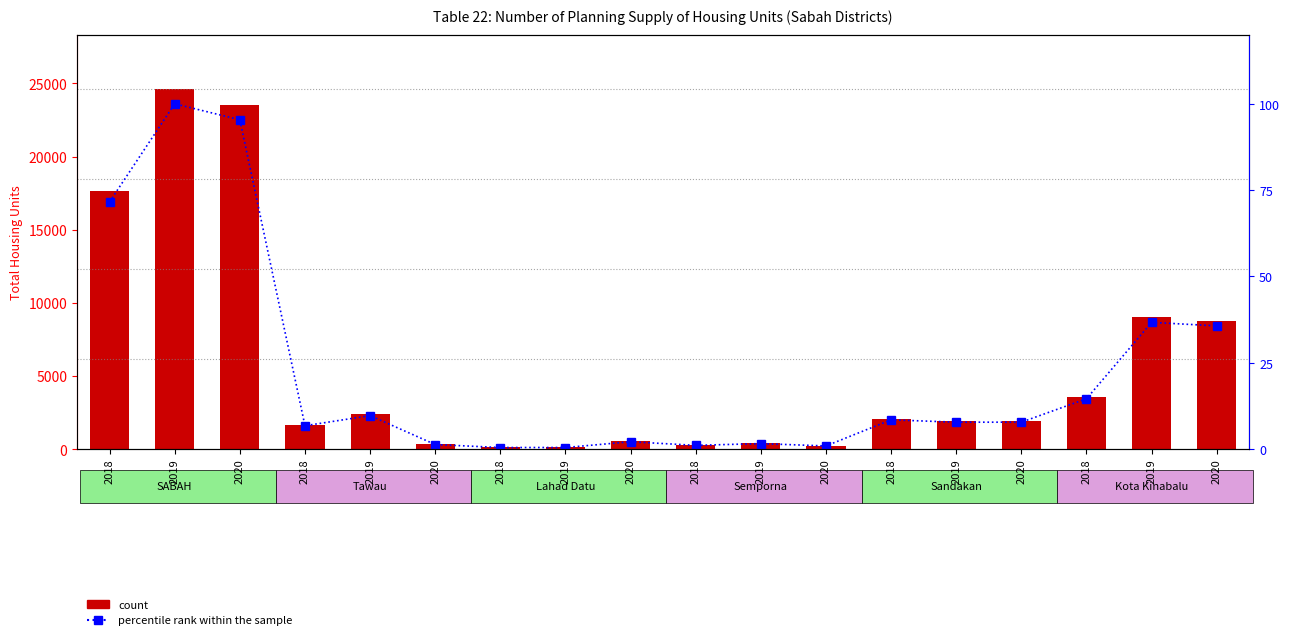

What is the sum of the percentile rank within the sample values at 2019 and 2020?

2.5